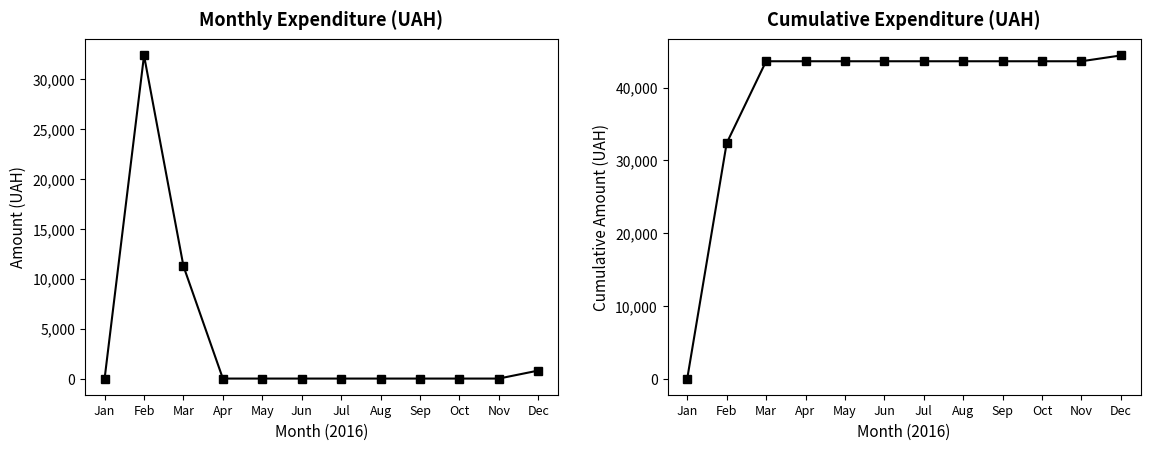

Which series has the largest total across all categories?

СУМА (ГРН) Cumulative